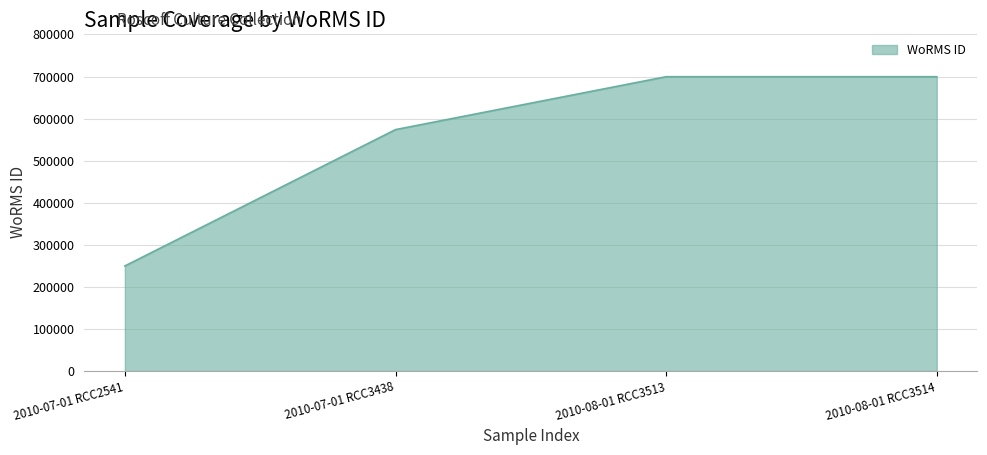

How many distinct data groups are displayed?

1